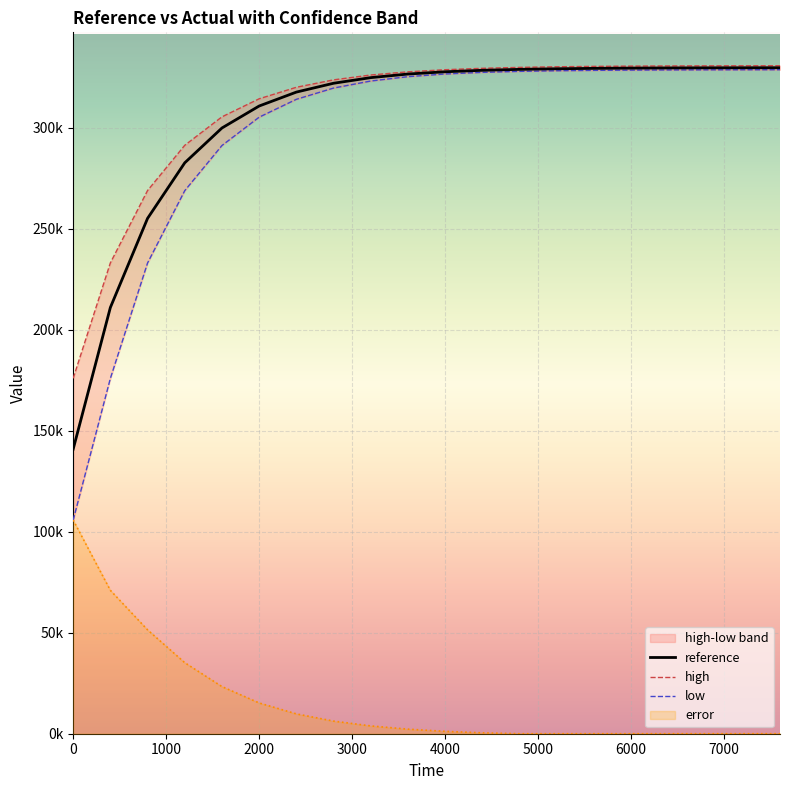

What is the label of the 3rd point from the left?

2000